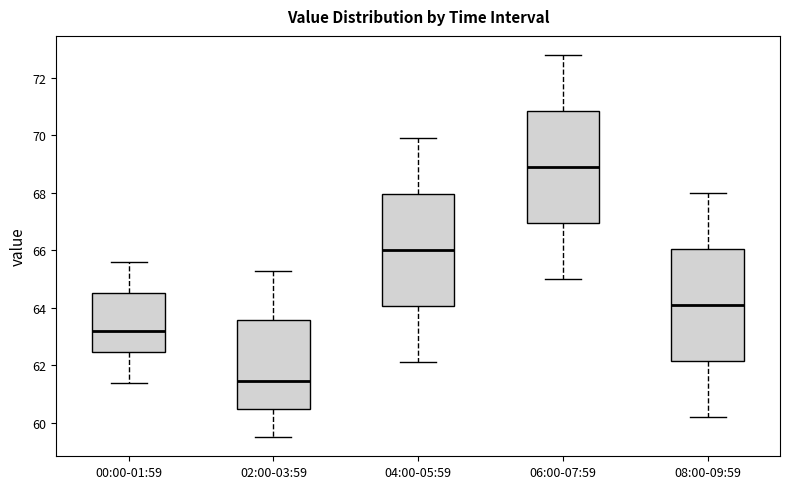

Reading left to right, transcribe this box plot: for each box, give where its median line is, the range the box spans, and where its two whiskers end, as read against the y-axis. The values are not printed on the chart, so give them approximately, as read against the axis.

00:00-01:59: median 63.2, box 62.4 to 64.6, whiskers 61.4 to 65.6
02:00-03:59: median 61.4, box 60.4 to 63.6, whiskers 59.6 to 65.4
04:00-05:59: median 66.0, box 64.0 to 68.0, whiskers 62.2 to 70.0
06:00-07:59: median 69.0, box 67.0 to 70.8, whiskers 65.0 to 72.8
08:00-09:59: median 64.2, box 62.2 to 66.0, whiskers 60.2 to 68.0